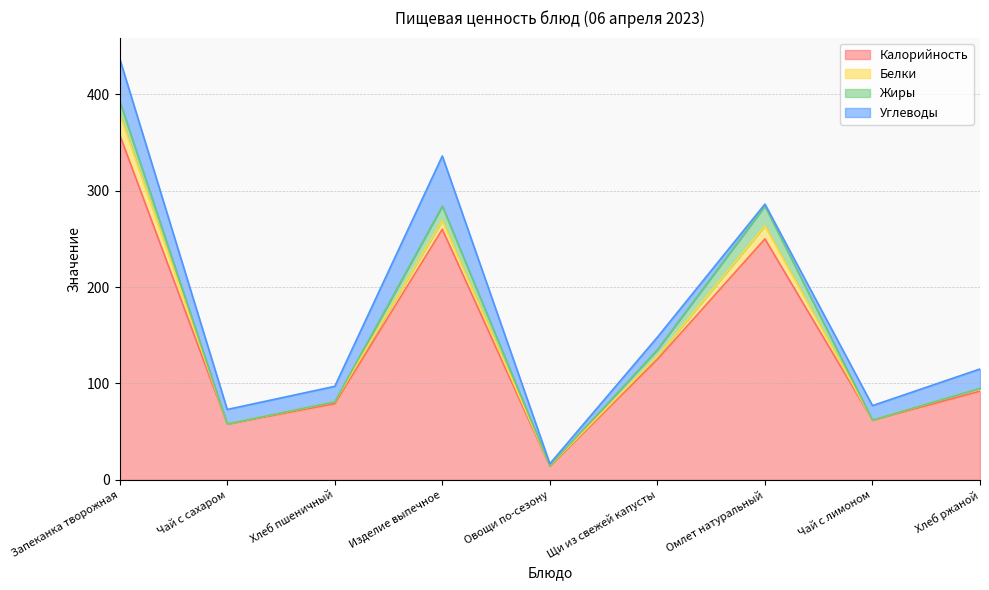

At which category does the chart reach its peak across all series?

Запеканка творожная